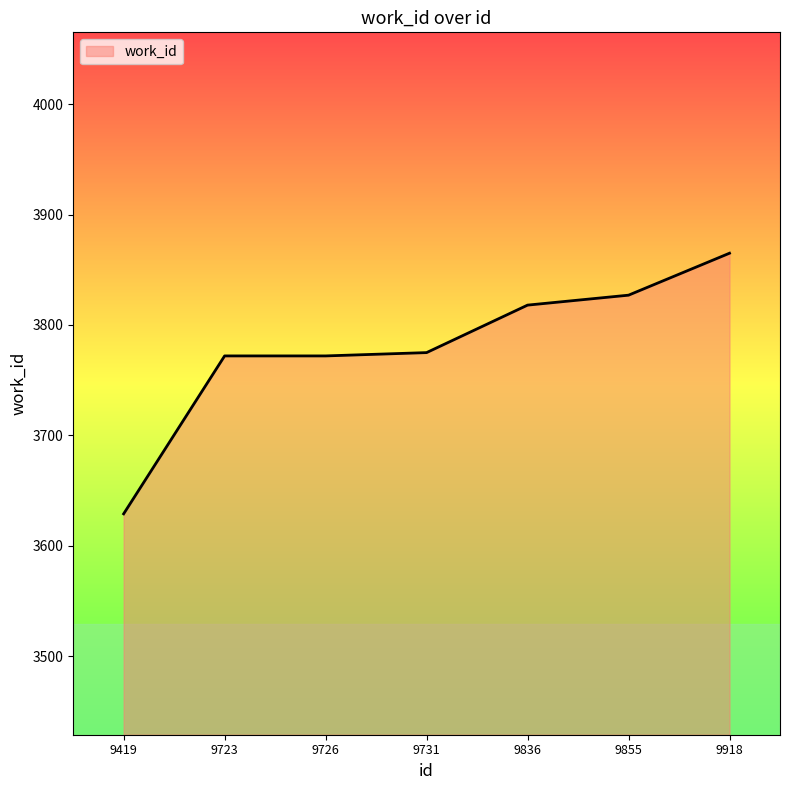

What is the sum of the values at 9836 and 9723?

7590